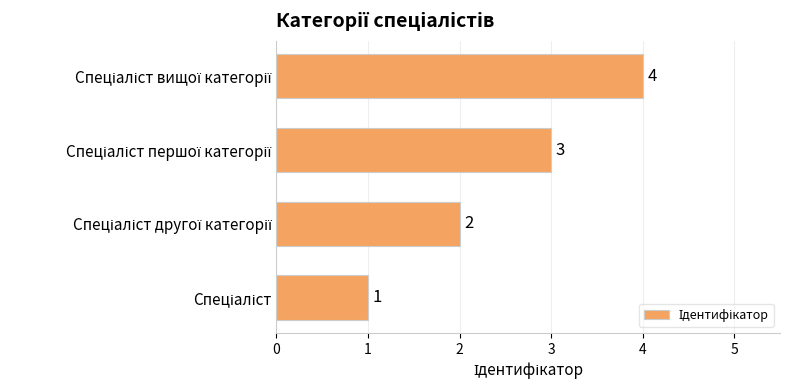

What is the maximum value shown in the chart?

4